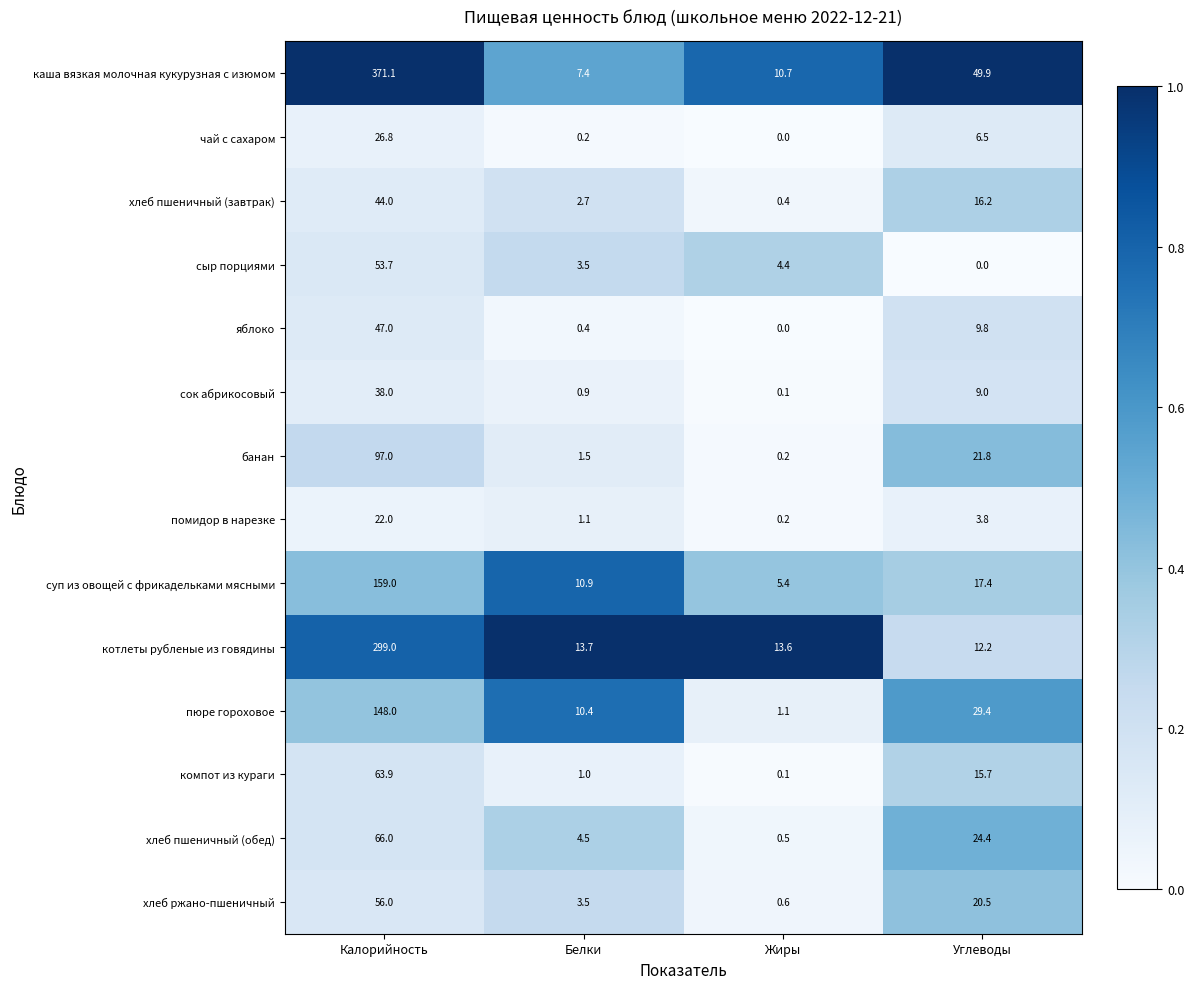

At which category is the sum across all series the highest?

Калорийность